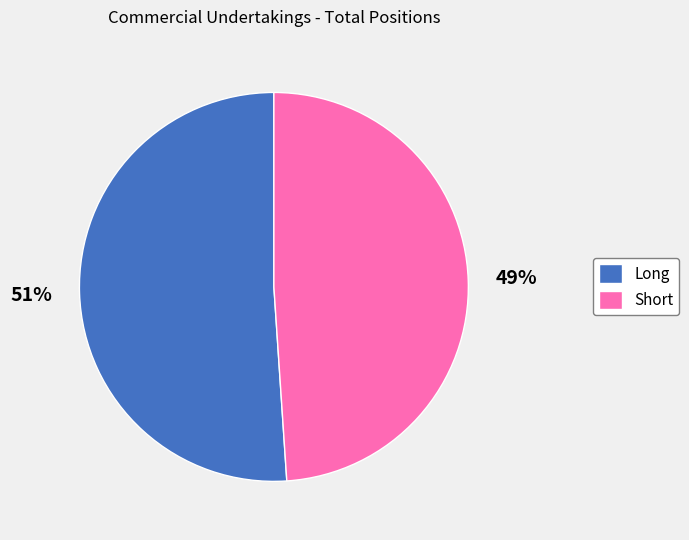

Which category has the biggest portion of the pie?

Long